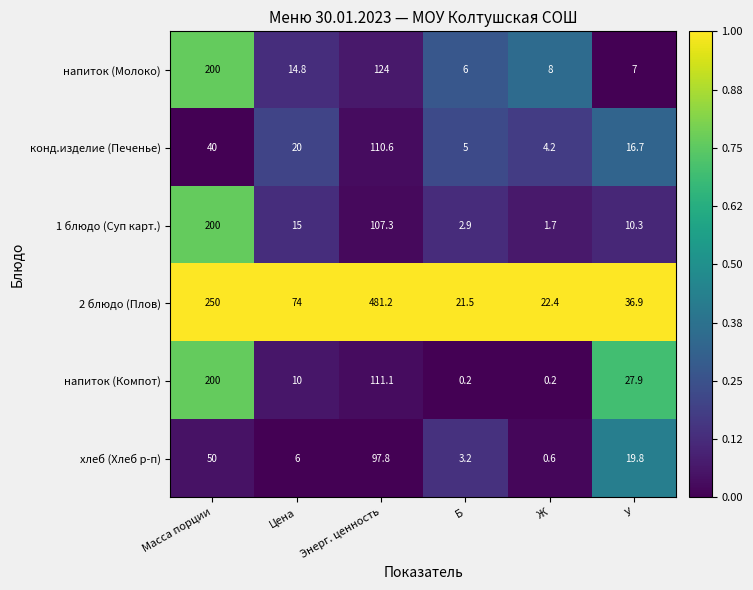

What is the difference between the 2 блюдо (Плов) values at Ж and У?

14.5